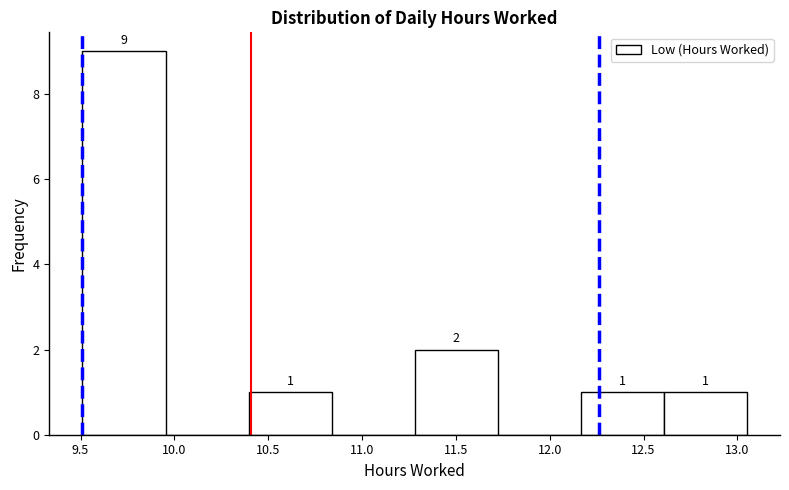

Over which range of the x-axis is the bar tallest?

9.50 to 9.95